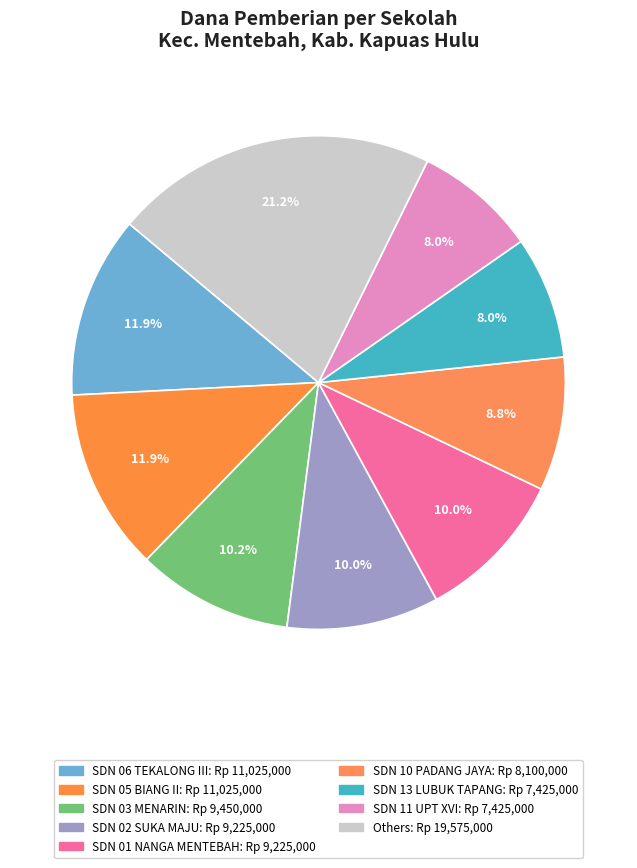

Count the number of slices in the pie.

9